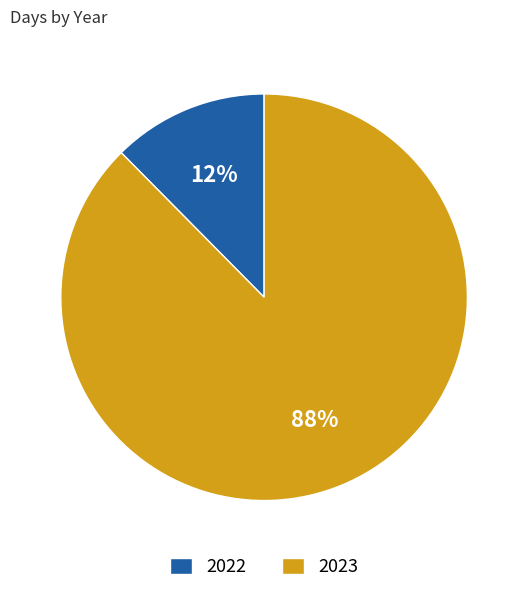

Which category accounts for the majority?

2023